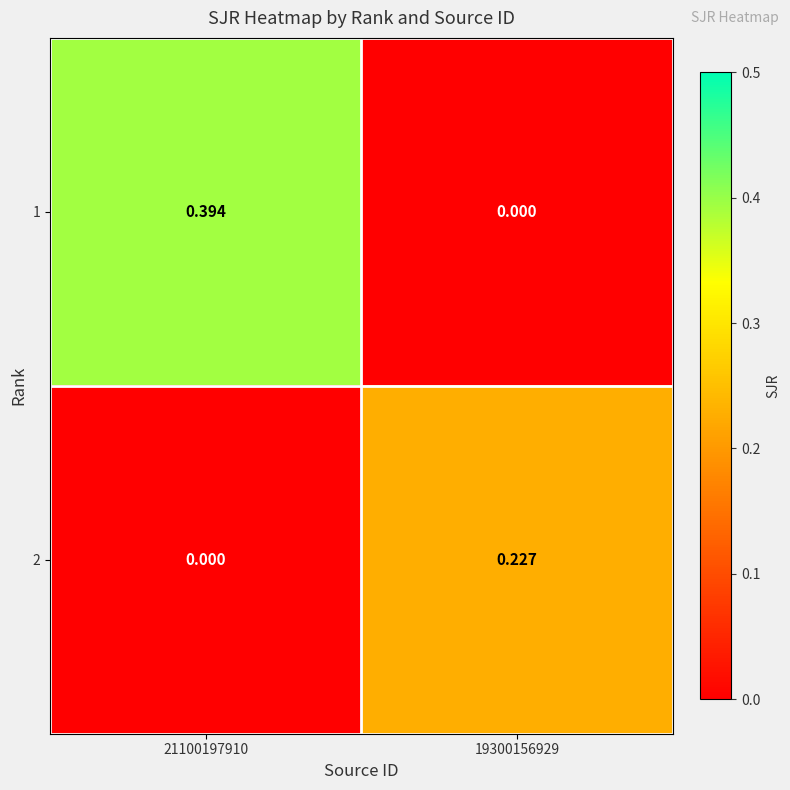

How many distinct data groups are displayed?

2